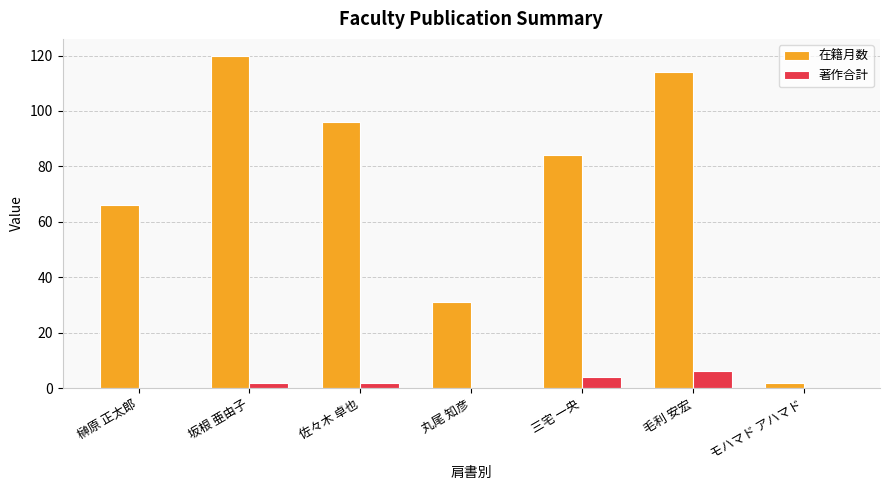

At which label does 在籍月数 reach its peak?

坂根 亜由子